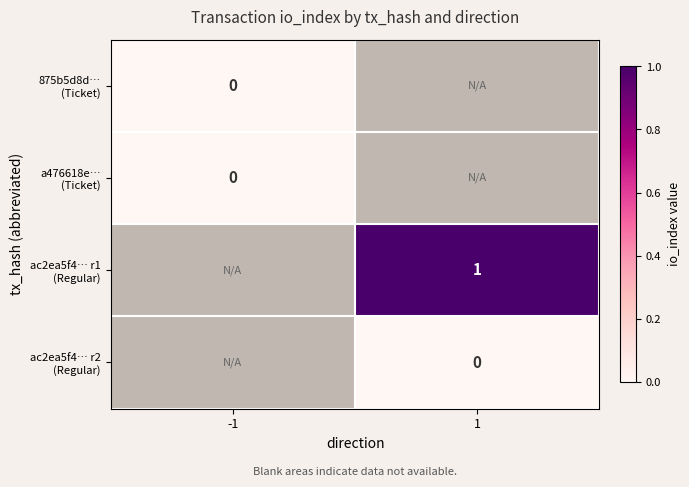

Is the value of ac2ea5f4… r2 (Regular) at -1 greater than the value of a476618e… (Ticket) at 1?

No